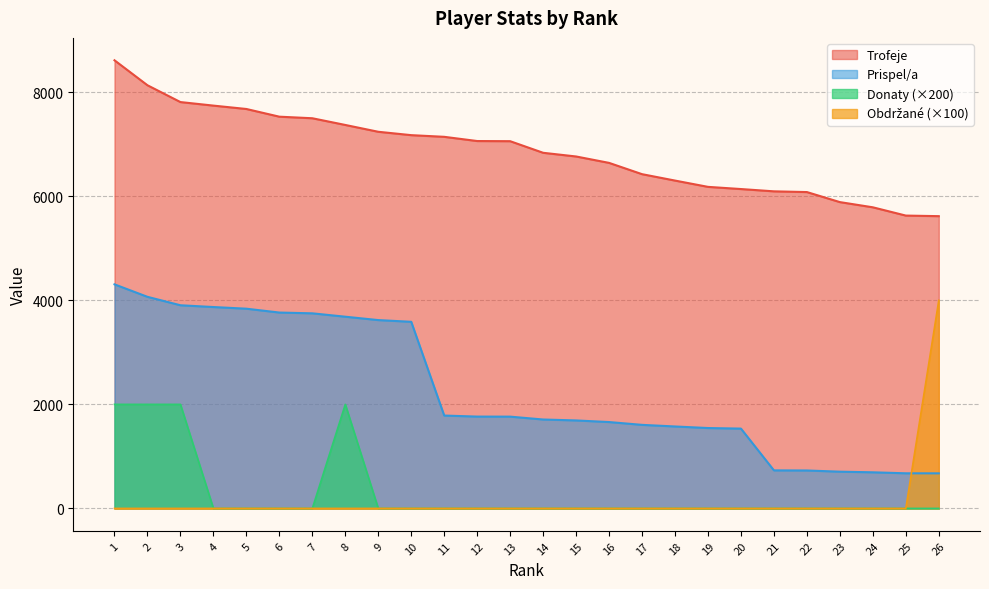

At which category is the sum across all series the highest?

1